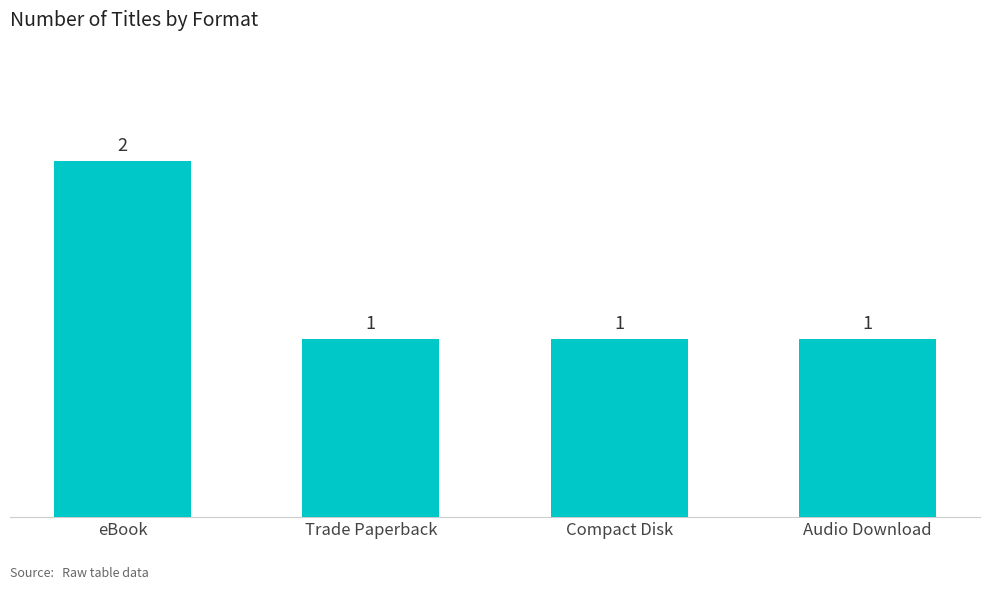

Reading left to right, extract all data points from this chart.

eBook=2	Trade Paperback=1	Compact Disk=1	Audio Download=1